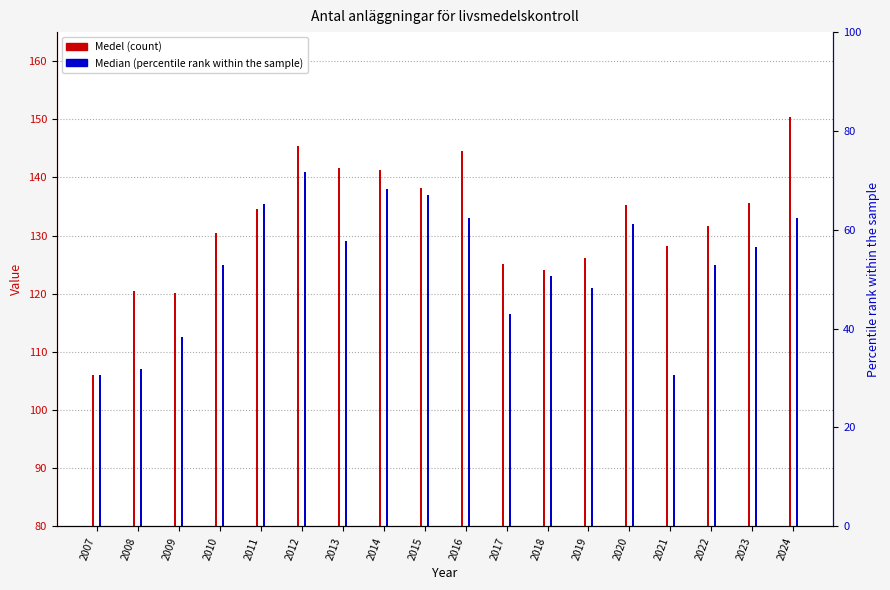

At which label is Median (percentile rank within the sample) closest to 123?

2018